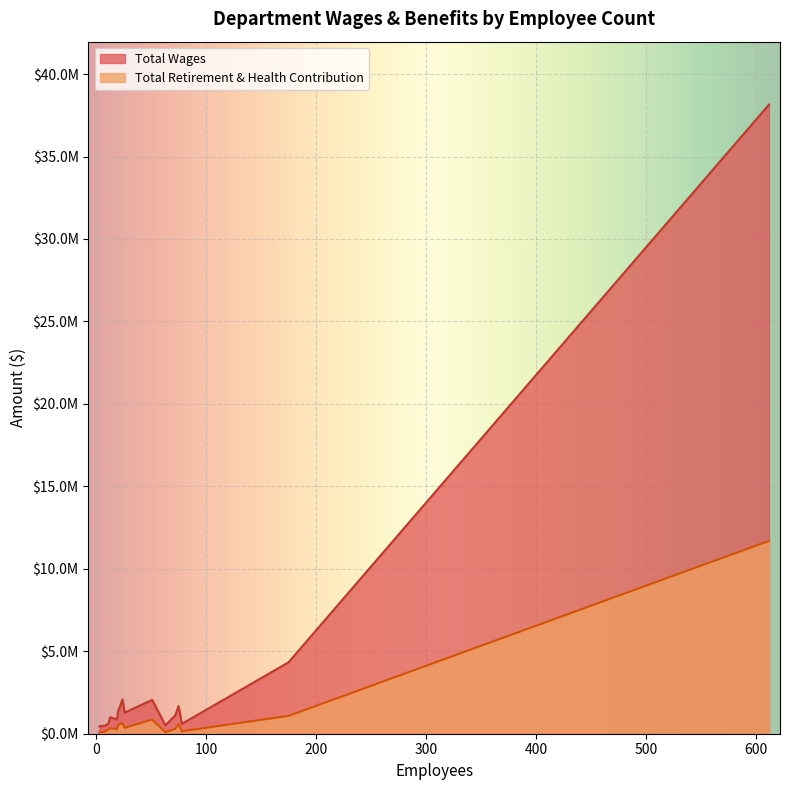

What is the difference between the maximum and minimum values in the Total Retirement & Health Contribution series?

11611179